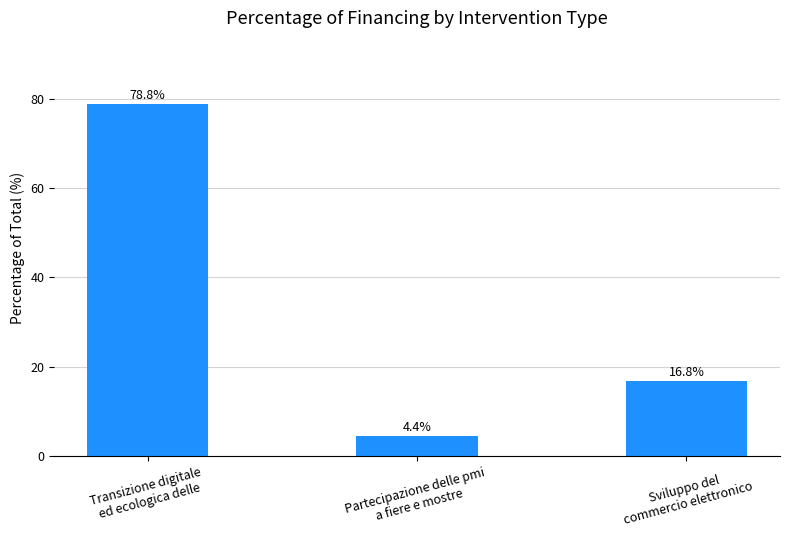

The value at Partecipazione delle pmi
a fiere e mostre is 4.4. True or false?

True